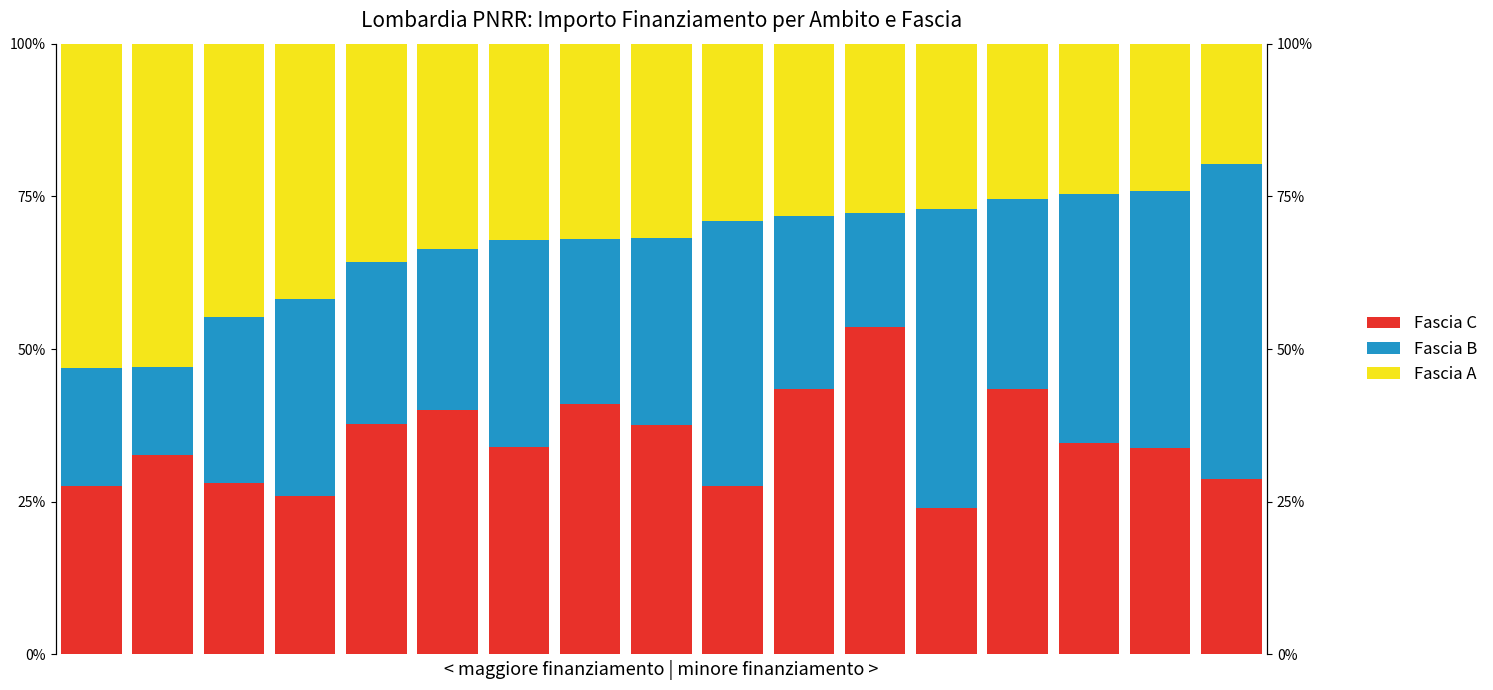

What are all the series names shown in the legend?

Fascia C, Fascia B, Fascia A